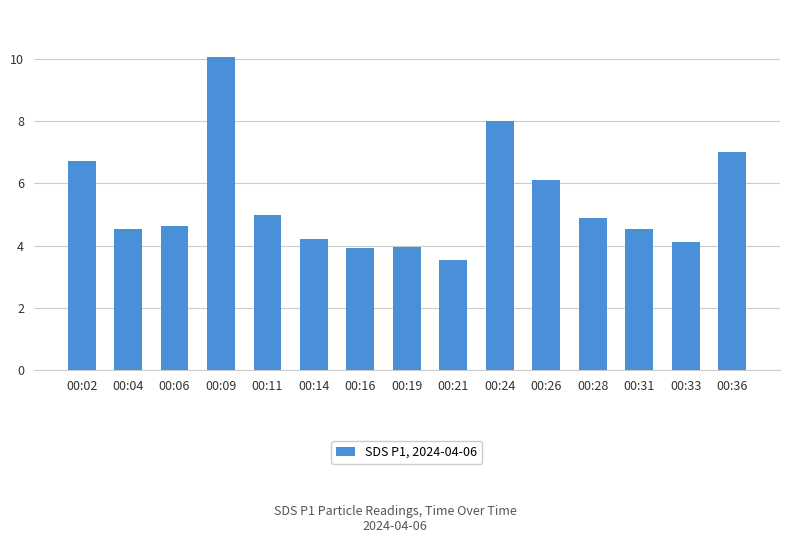

What is the value of the 7th bar from the left?

3.9